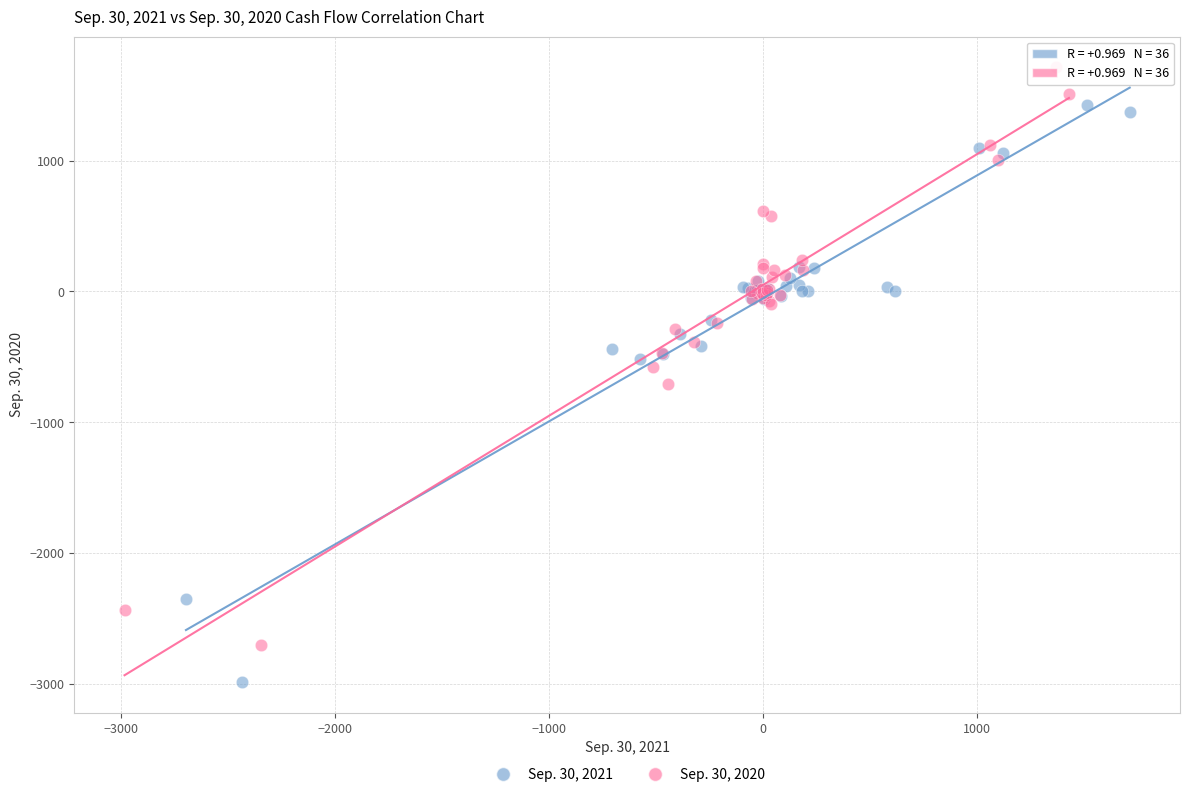

Which series contains the lowest Y value?

Sep. 30, 2021